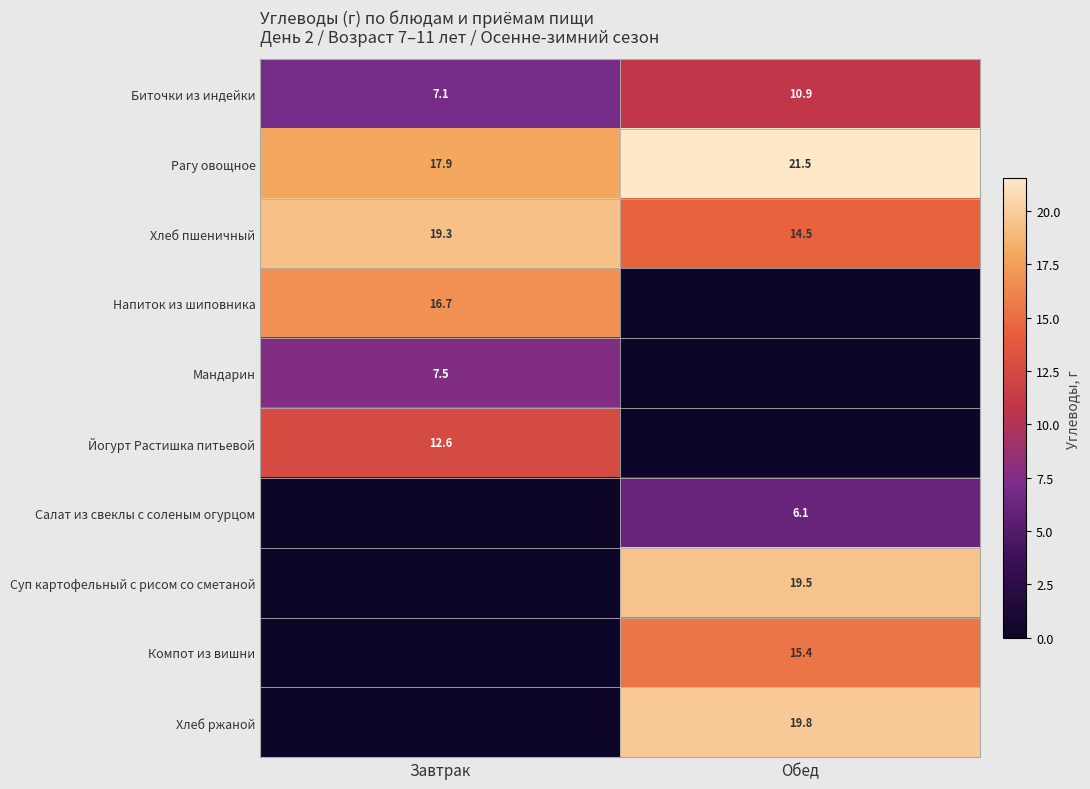

True or false: Суп картофельный с рисом со сметаной has a value of 4.9 at Обед.

False